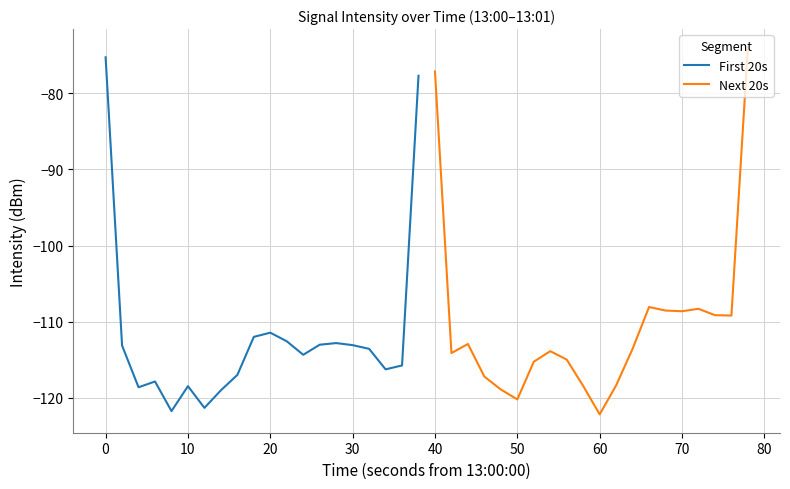

True or false: First 20s has a value of -179.4 at 30.

False